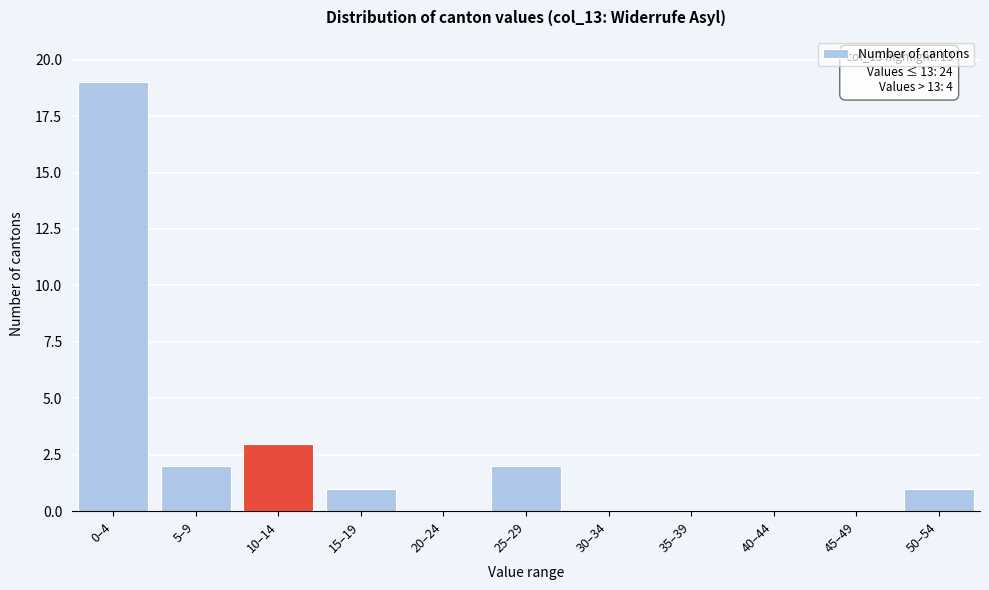

Reading right to left, transcribe all the data shown in this chart.

50–54=1	45–49=0	40–44=0	35–39=0	30–34=0	25–29=2	20–24=0	15–19=1	10–14=3	5–9=2	0–4=19